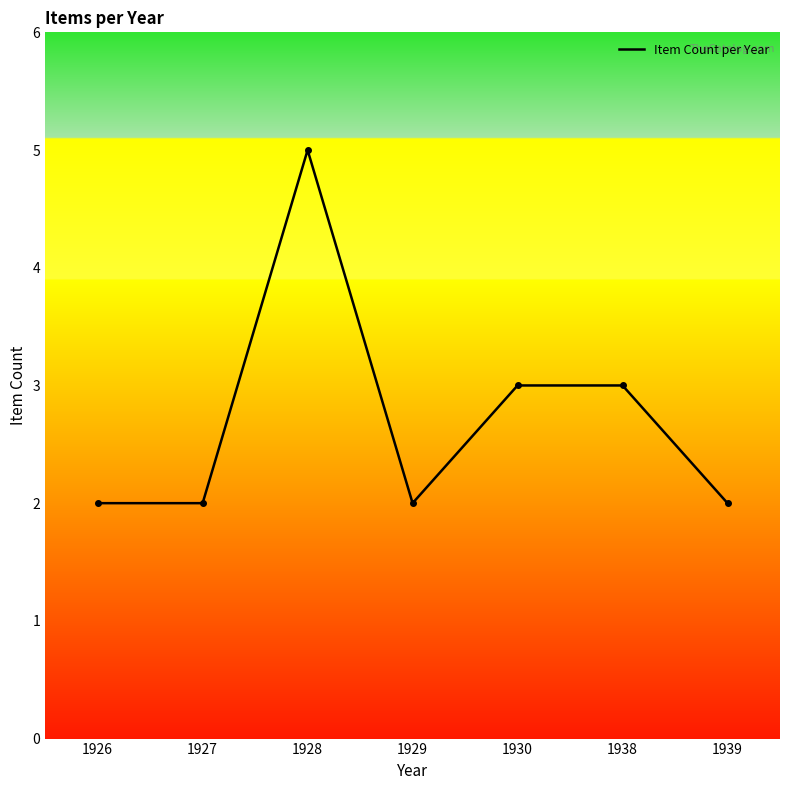

Is this an area chart (filled region under the line)?

No